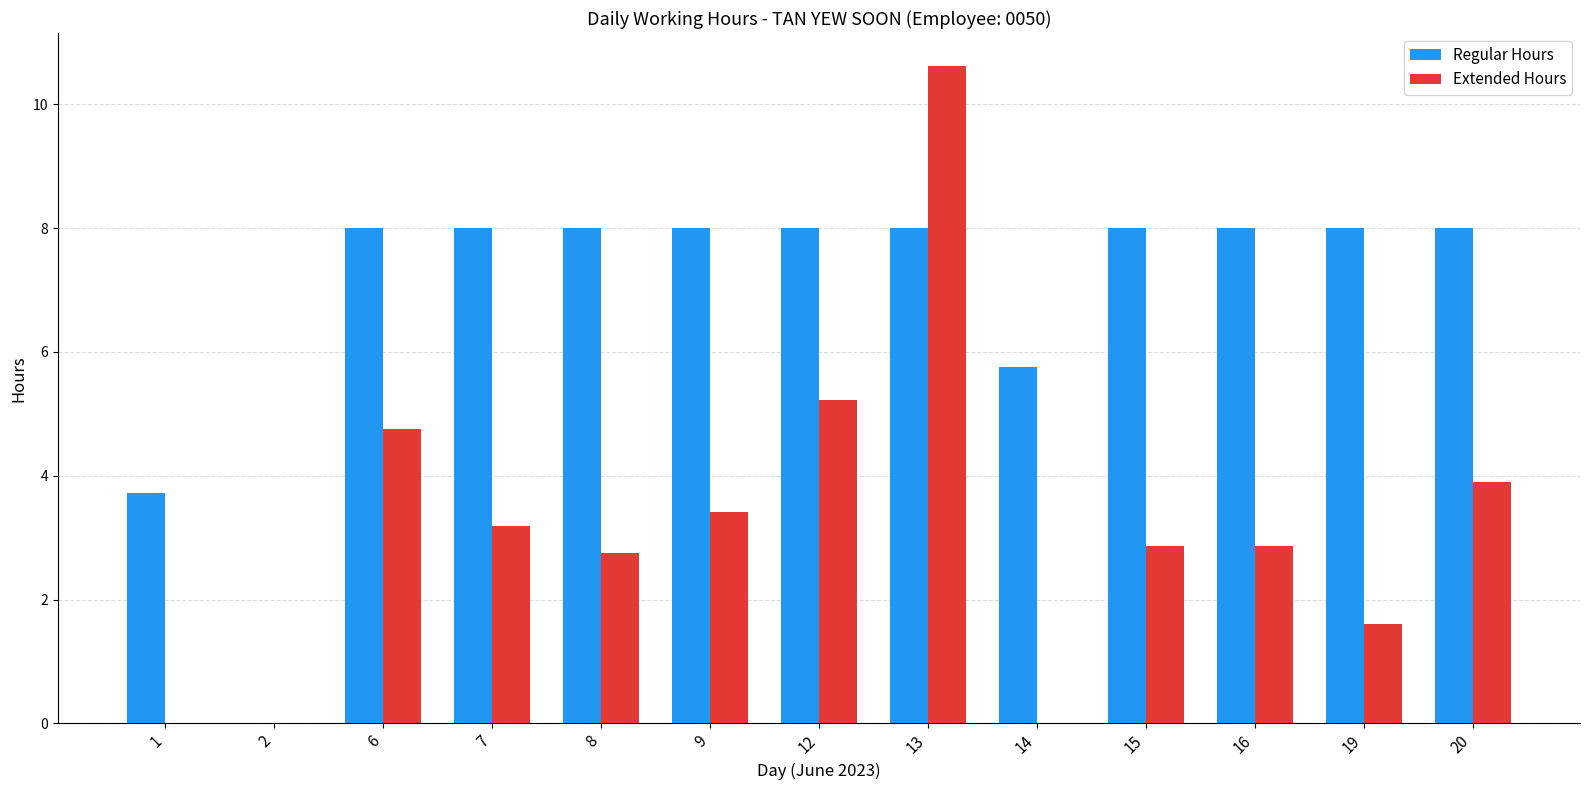

Count the number of data series in this chart.

2